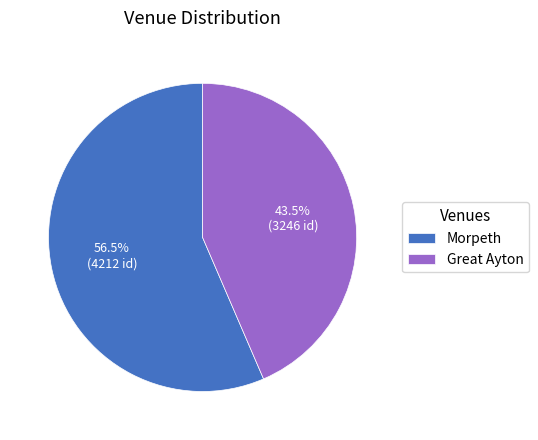

Which has a higher value, Morpeth or Great Ayton?

Morpeth